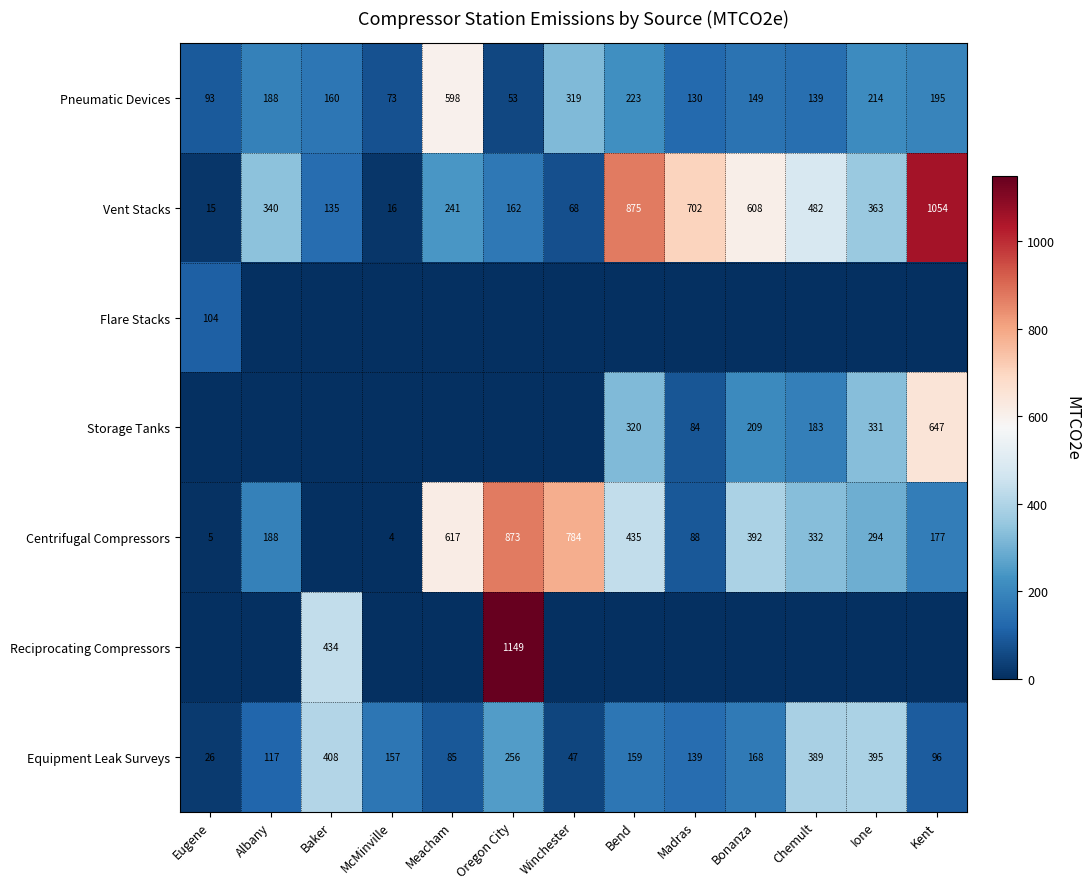

Which category has the lowest value in the Centrifugal Compressors series?

Baker